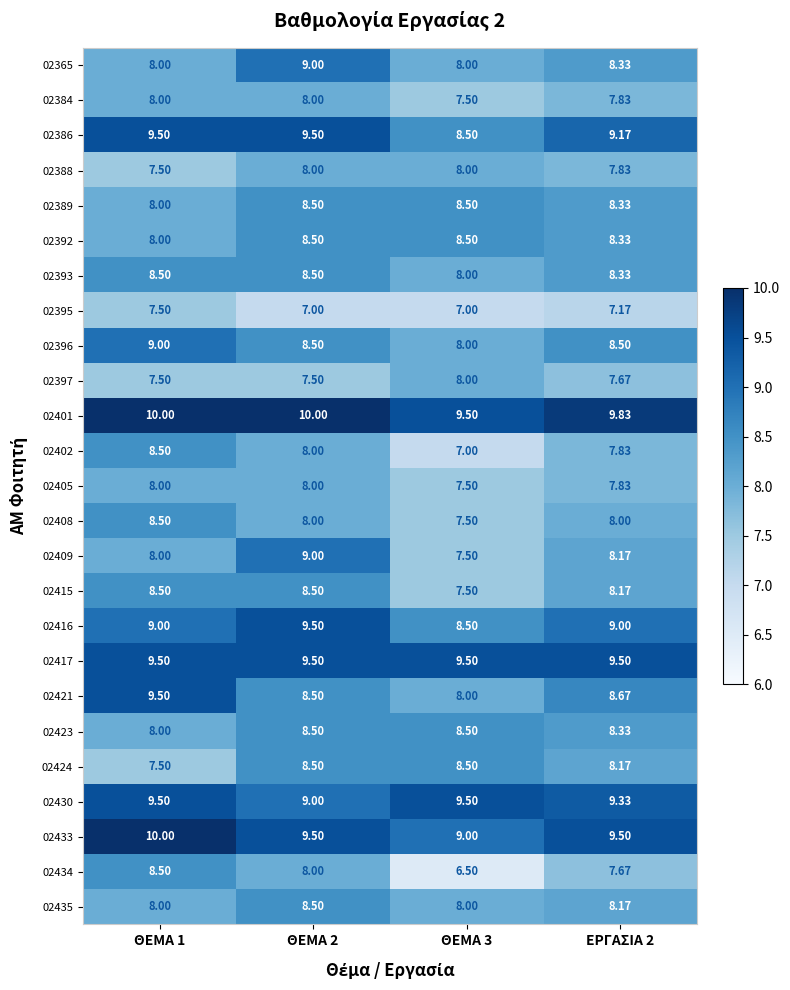

How many series are shown in this chart?

25